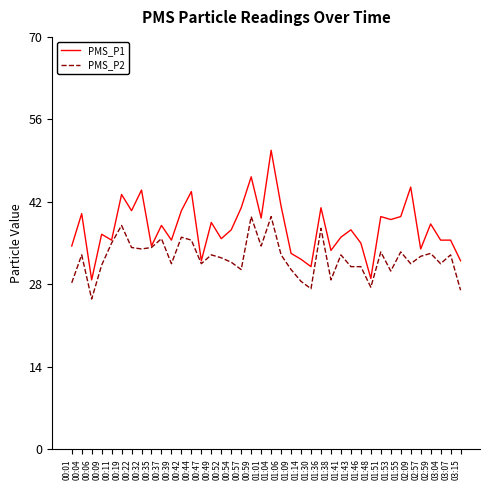

At which category is the sum across all series the highest?

01:04